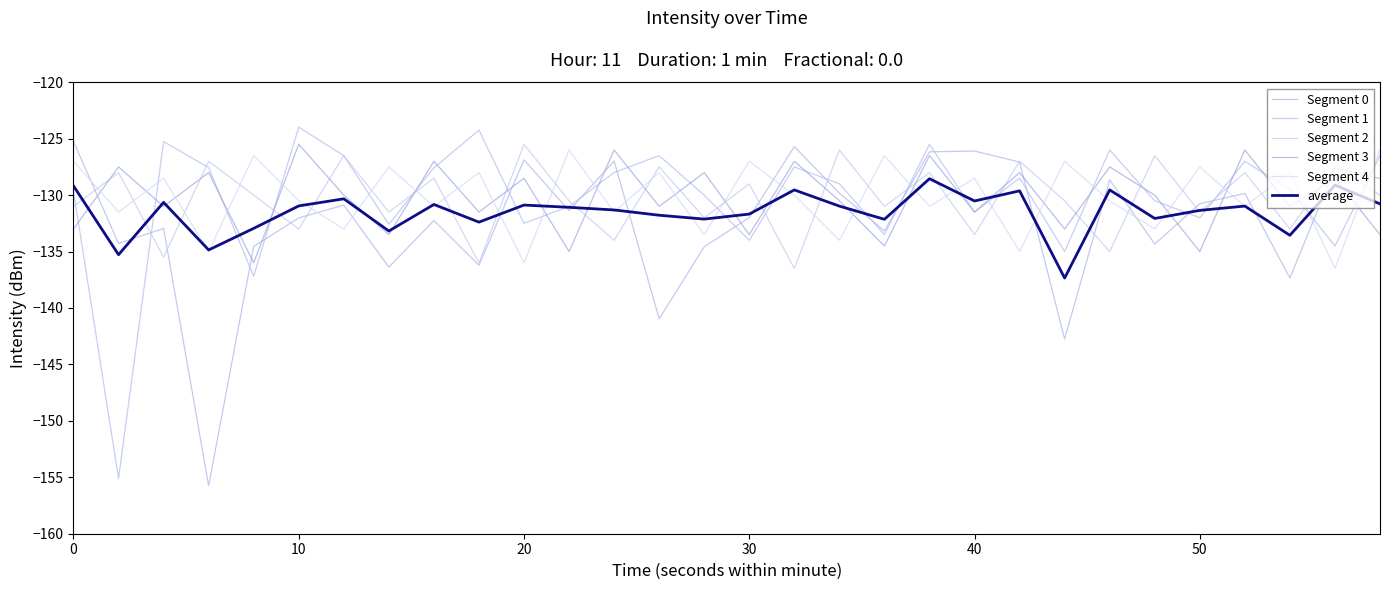

What is the label of the 3rd point from the left?

20